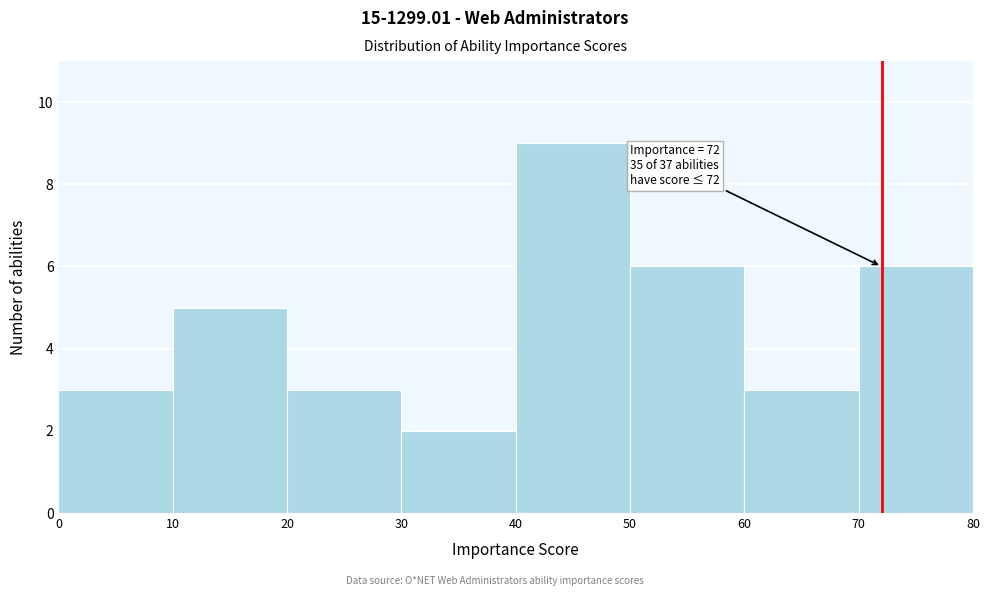

Which range on the x-axis has the tallest bar?

40 to 50